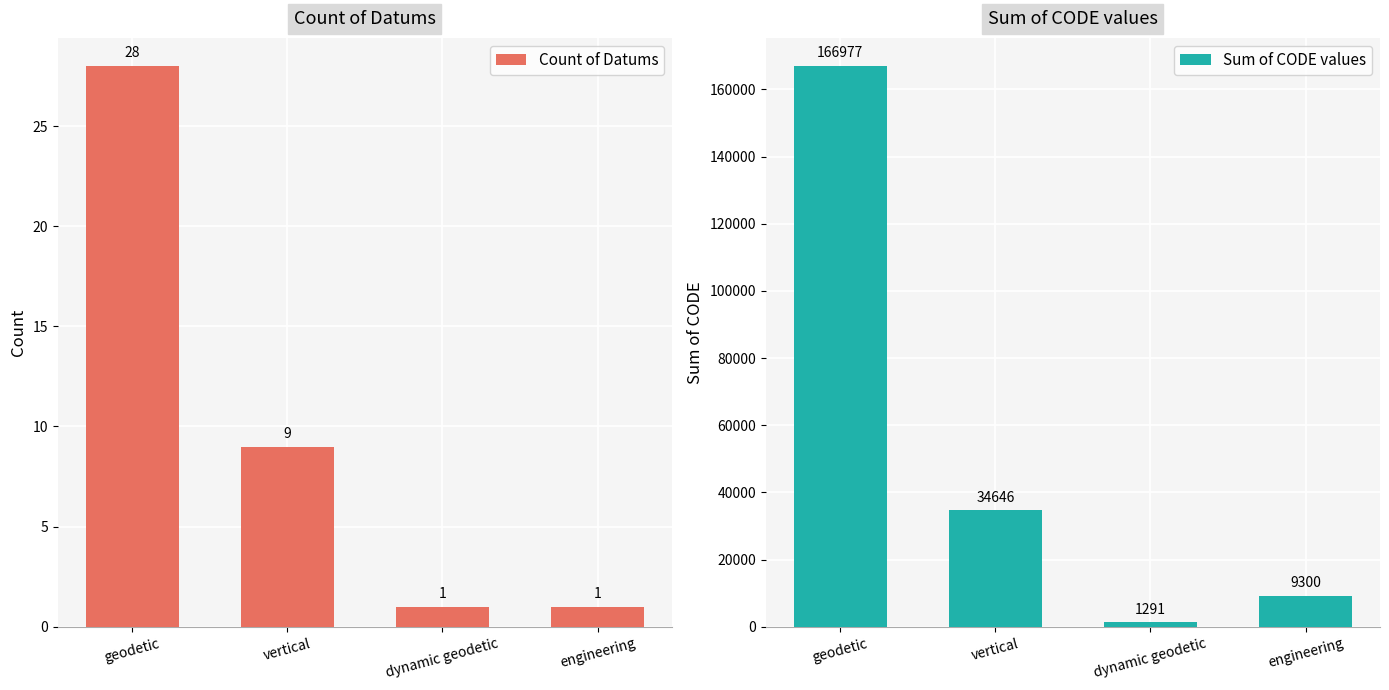

How many data points in Sum of CODE values are less than 34646?

2